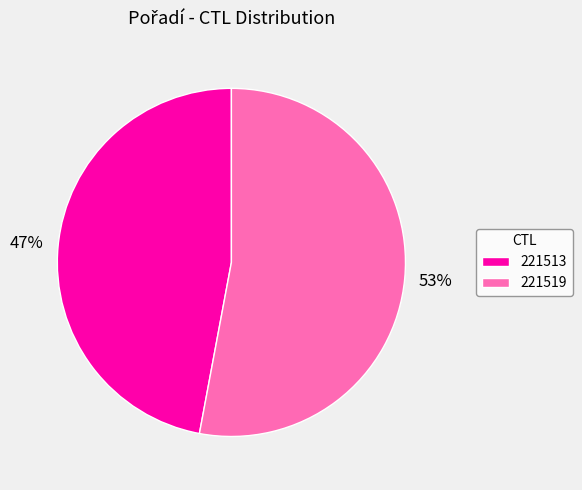

To the nearest percent, what is the difference between the largest and smallest slice percentages?

6%